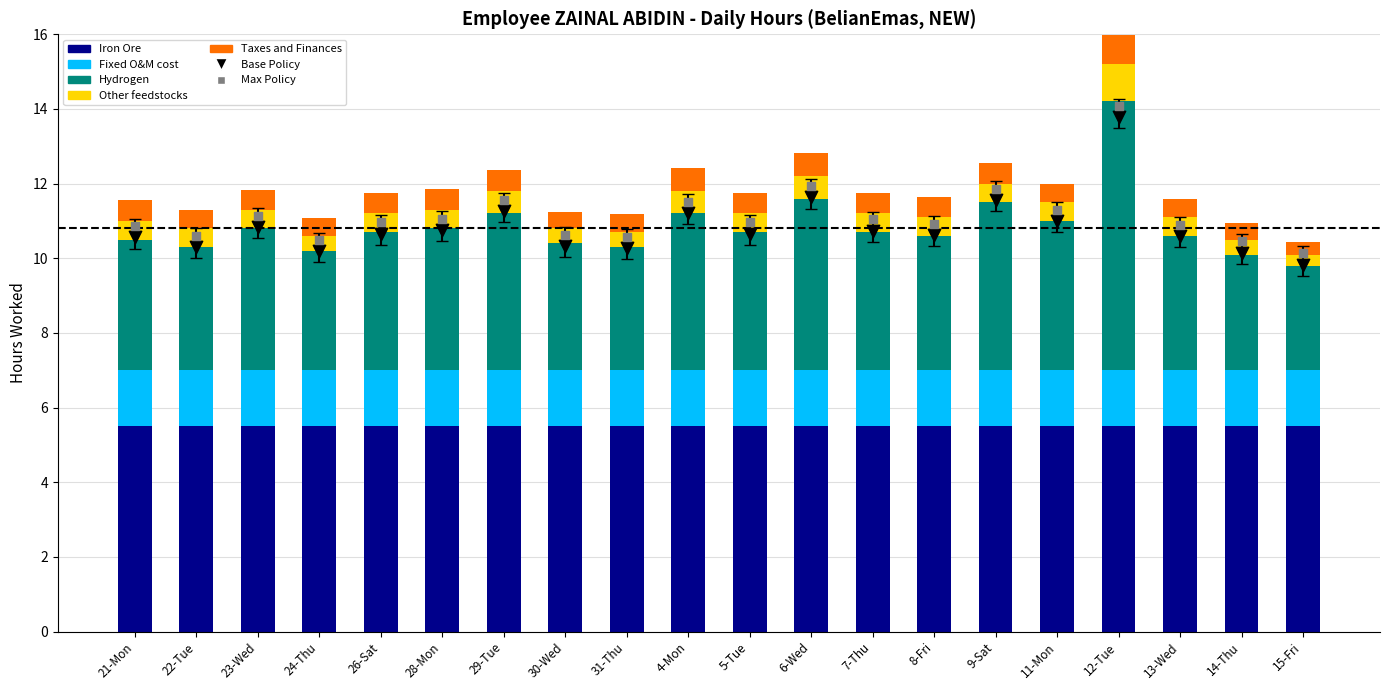

At how many categories does at least one series exceed 6?

1